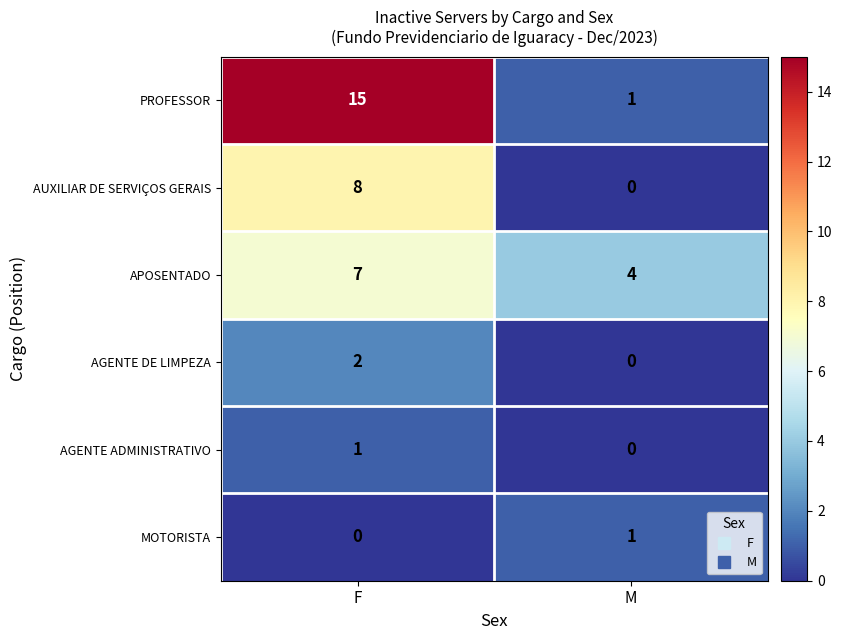

Reading left to right, transcribe all the data shown in this chart.

PROFESSOR: 15	1
AUXILIAR DE SERVIÇOS GERAIS: 8	0
APOSENTADO: 7	4
AGENTE DE LIMPEZA: 2	0
AGENTE ADMINISTRATIVO: 1	0
MOTORISTA: 0	1